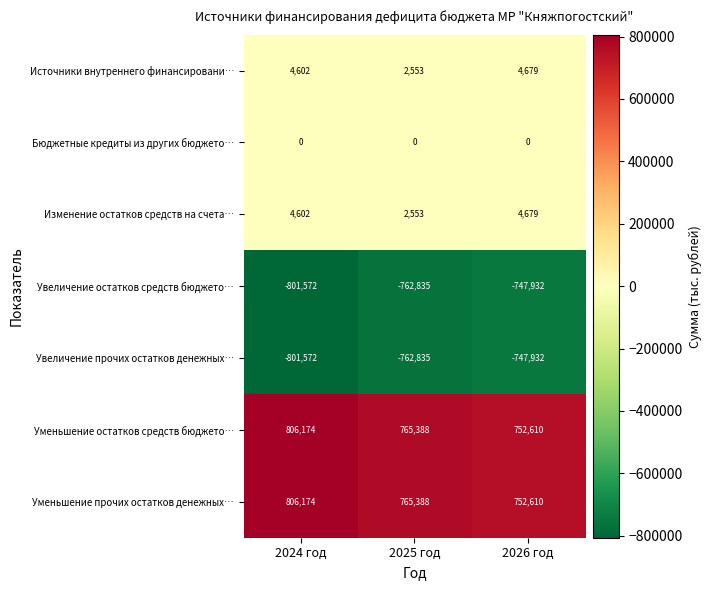

At which category is the sum across all series the highest?

2026 год